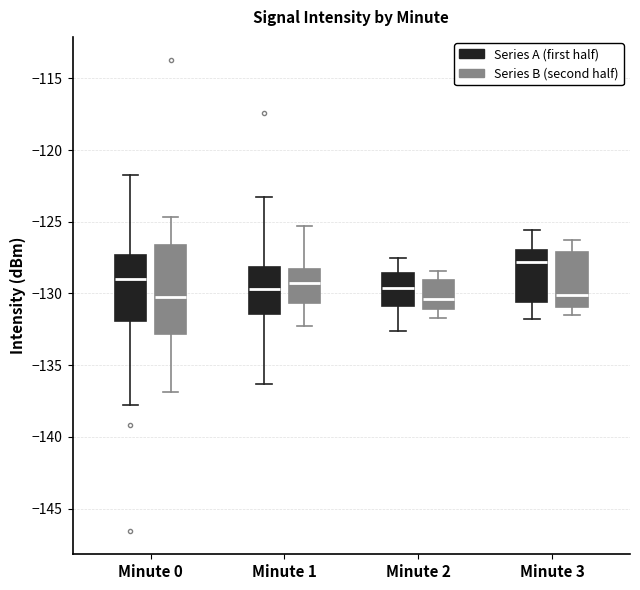

Reading left to right, transcribe this box plot: for each box, give where its median line is, the range the box spans, and where its two whiskers end, as read against the y-axis. The values are not printed on the chart, so give them approximately, as read against the axis.

Minute 0 (Series A (first half)): median -129.0, box -132.0 to -127.5, whiskers -137.5 to -122.0
Minute 0 (Series B (second half)): median -130.0, box -133.0 to -126.5, whiskers -137.0 to -124.5
Minute 1 (Series A (first half)): median -129.5, box -131.5 to -128.0, whiskers -136.5 to -123.5
Minute 1 (Series B (second half)): median -129.5, box -130.5 to -128.5, whiskers -132.5 to -125.5
Minute 2 (Series A (first half)): median -129.5, box -131.0 to -128.5, whiskers -132.5 to -127.5
Minute 2 (Series B (second half)): median -130.5, box -131.0 to -129.0, whiskers -131.5 to -128.5
Minute 3 (Series A (first half)): median -128.0, box -130.5 to -127.0, whiskers -132.0 to -125.5
Minute 3 (Series B (second half)): median -130.0, box -131.0 to -127.0, whiskers -131.5 to -126.5